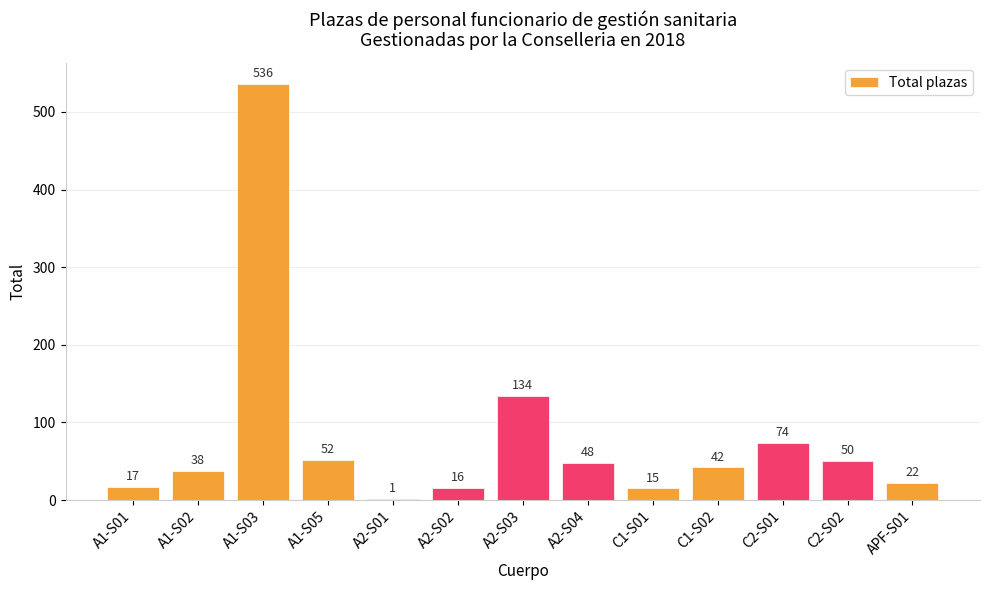

What is the difference between the values at A1-S01 and A1-S02?

21